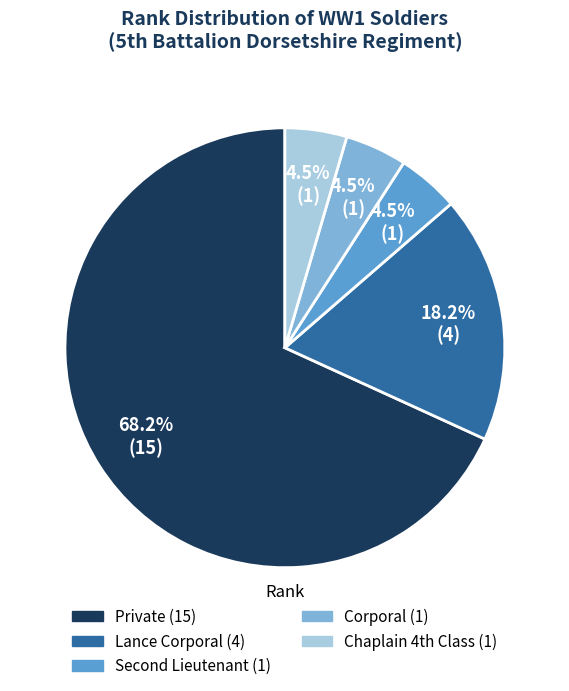

How many segments does this pie chart have?

5